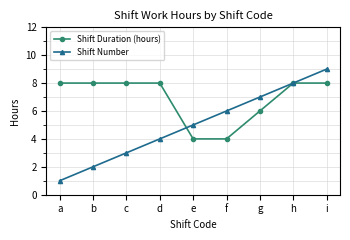

What is the value of the Shift Number point at the 5th from the left?

5